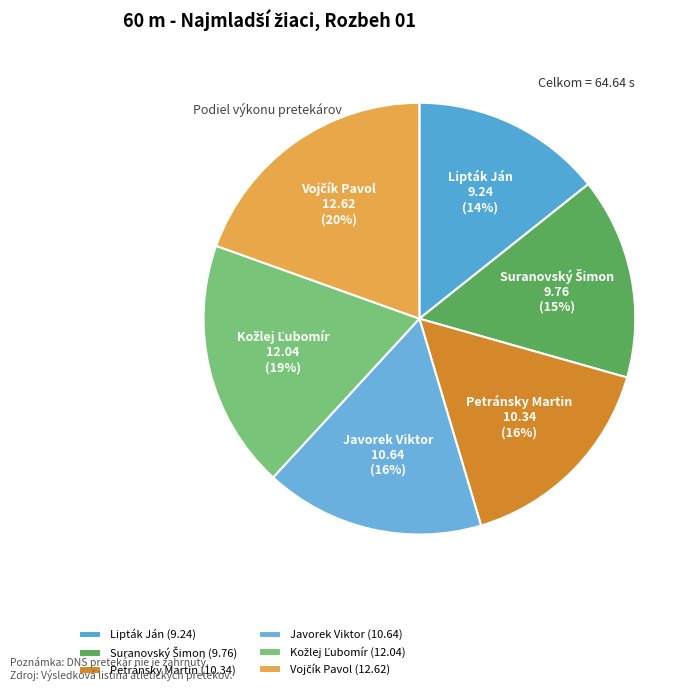

To the nearest percent, what portion does Lipták Ján represent?

14%